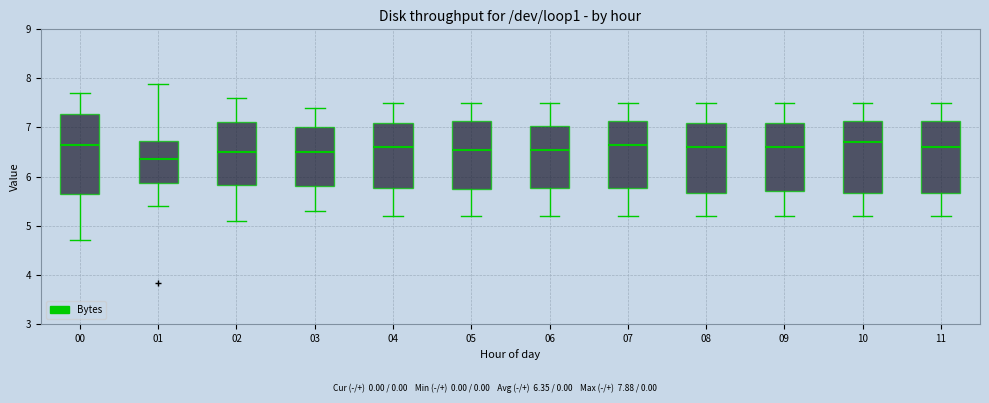

Which box's median line is the lowest?

01